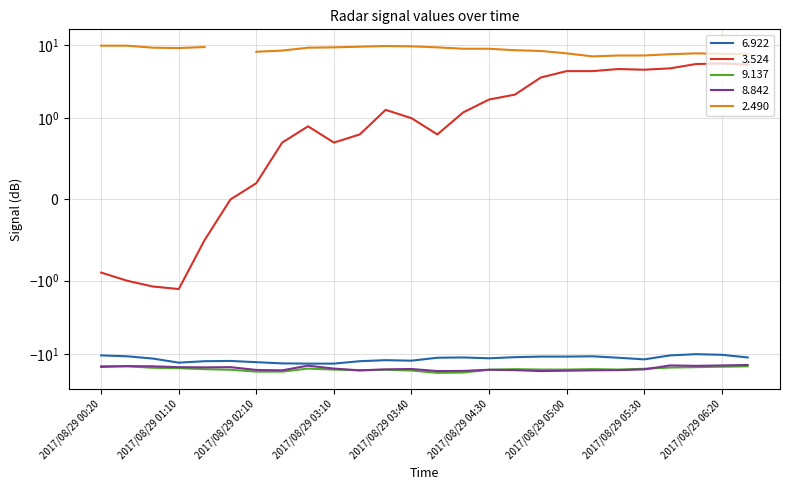

Is this an area chart (filled region under the line)?

No